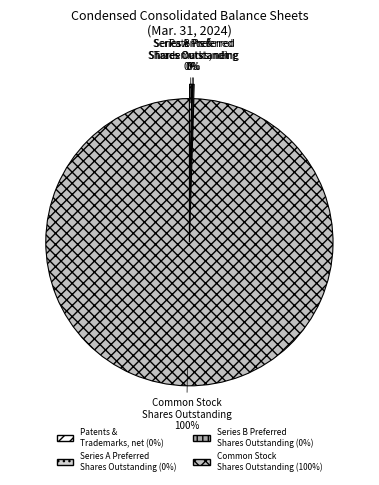

The Common Stock Shares Outstanding slice represents 100% of the pie. True or false?

True